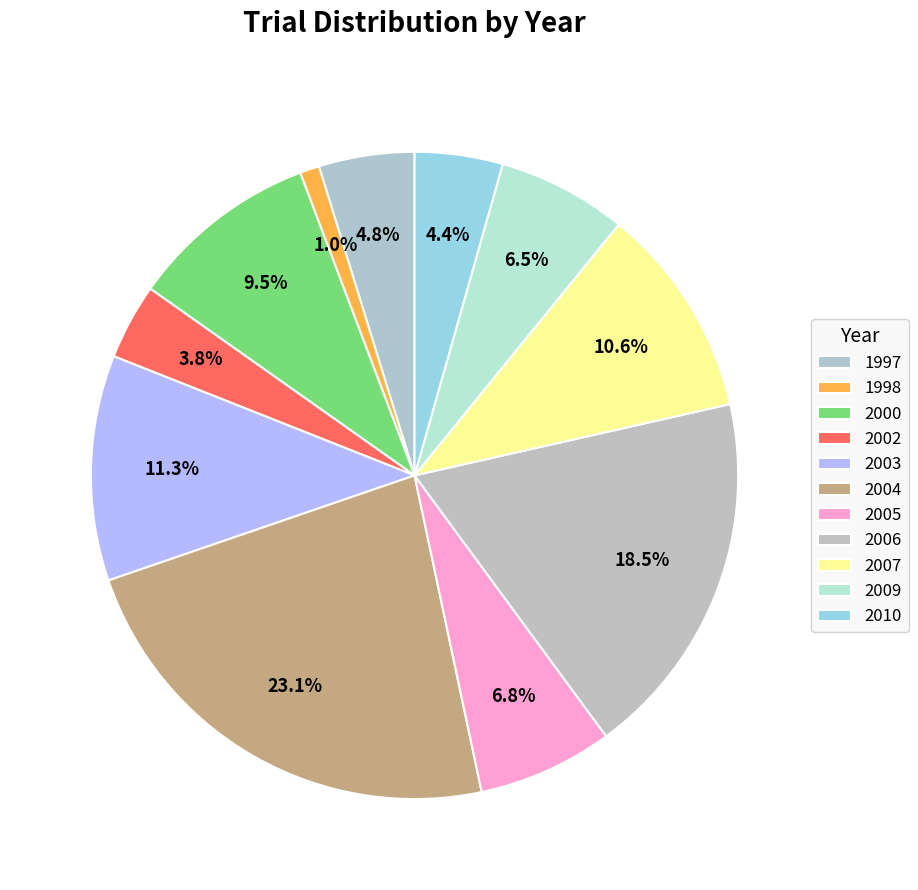

How much of the chart is everything except 2004?

76.9%